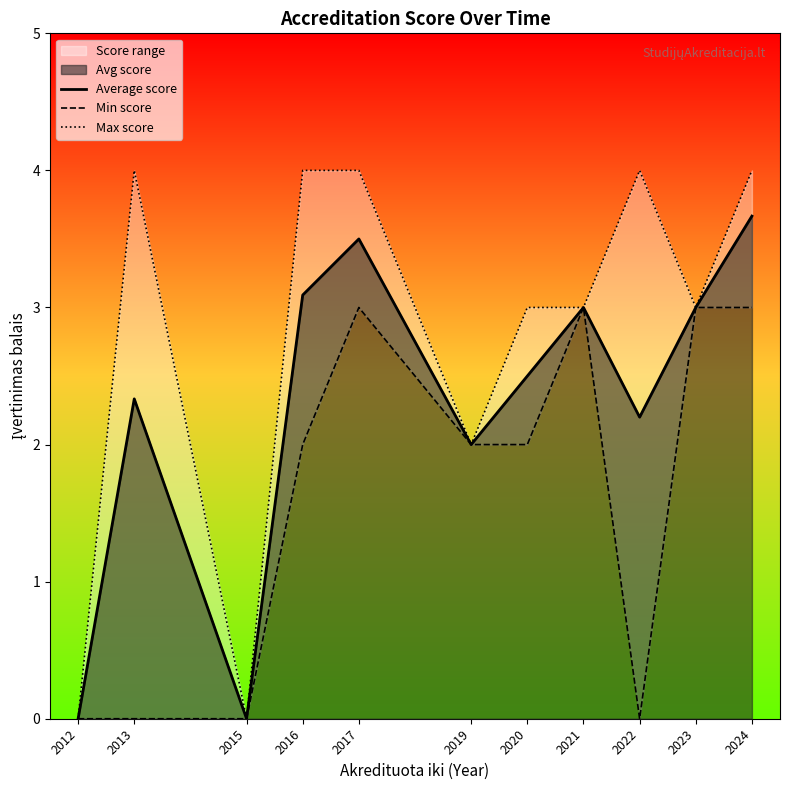

True or false: Max score has a value of 2.4 at 2022.

False